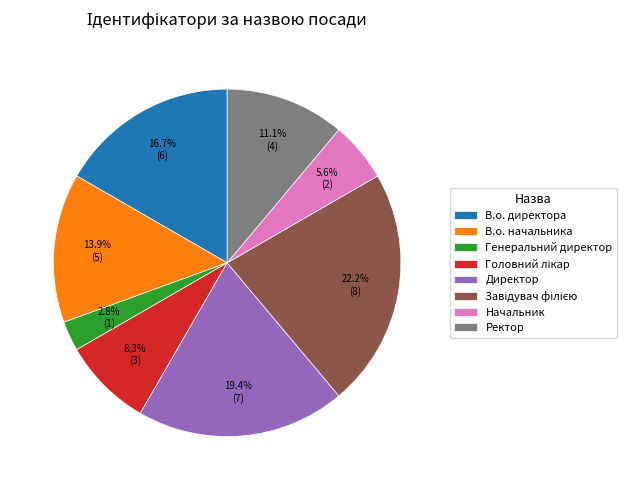

How many segments does this pie chart have?

8